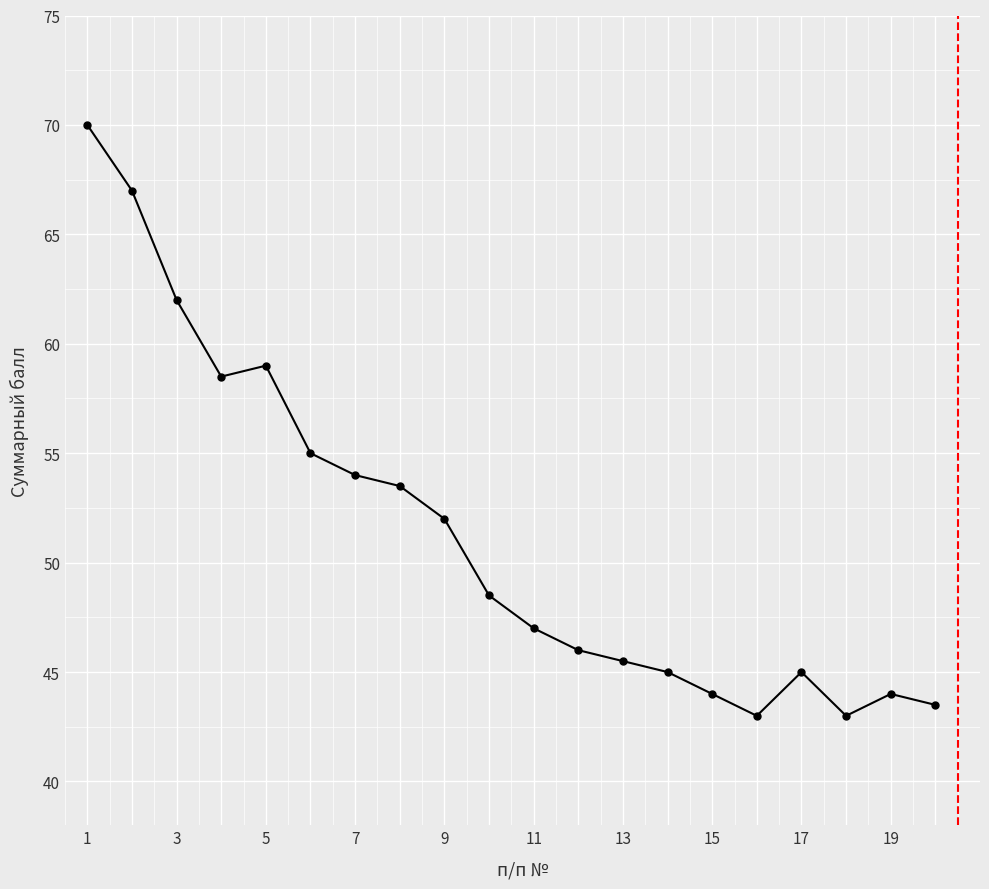

What is the difference between the maximum and second lowest values?

27.0